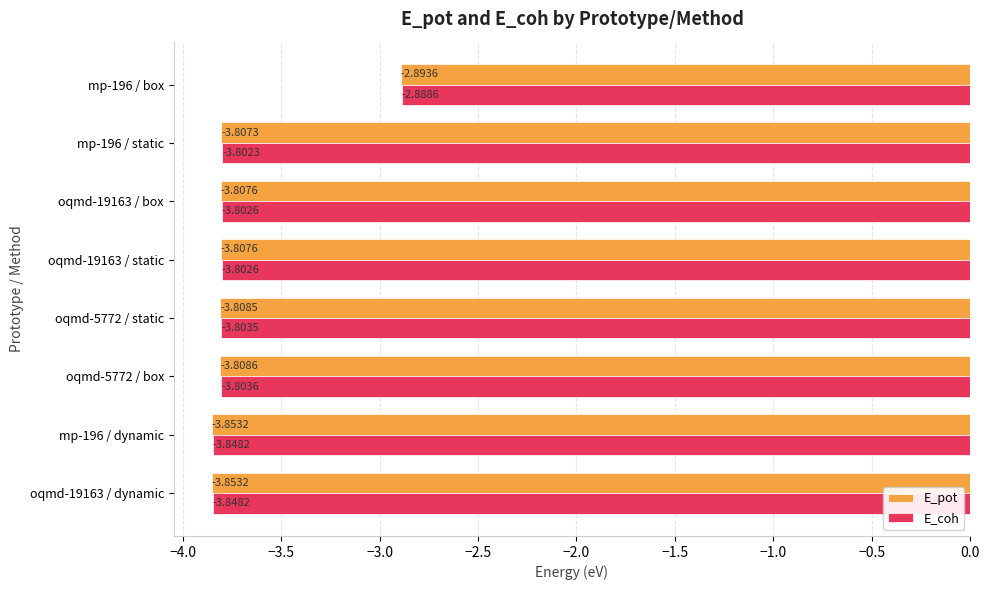

At which category is the sum across all series the highest?

mp-196 / box